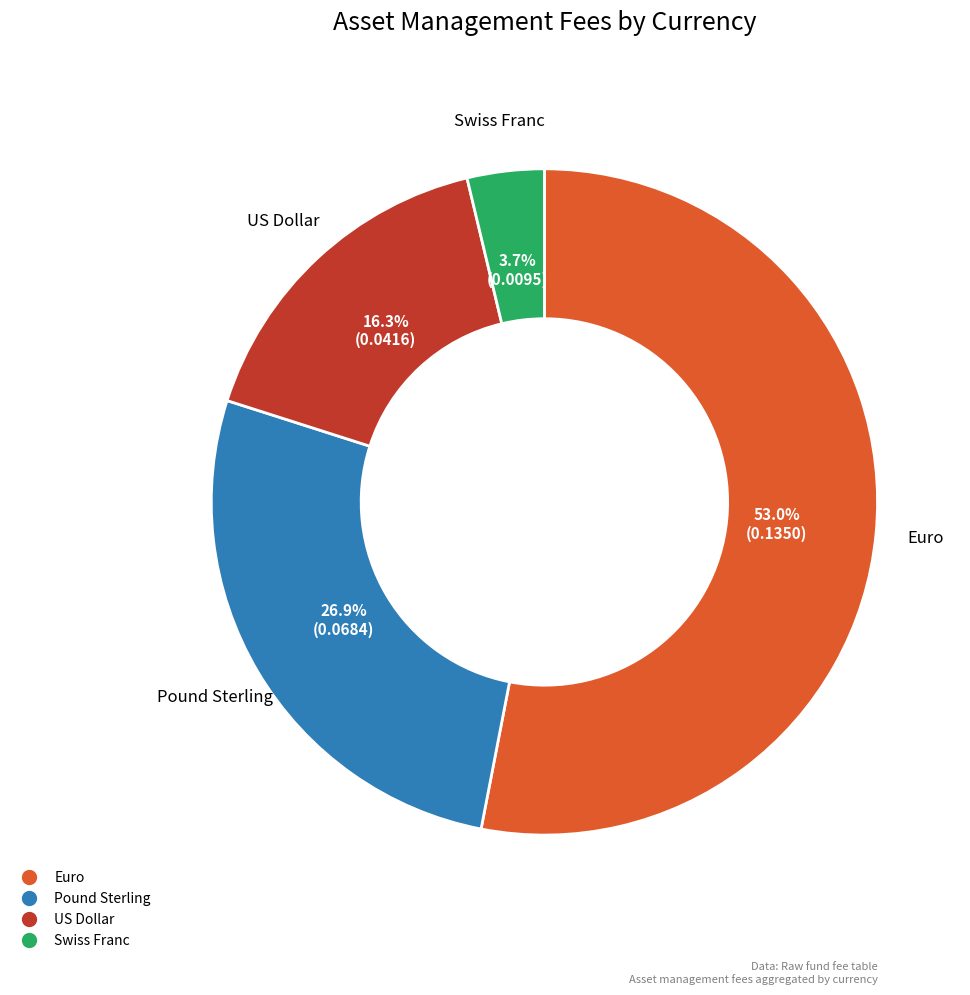

To the nearest percent, what percentage of the pie is Euro?

53%